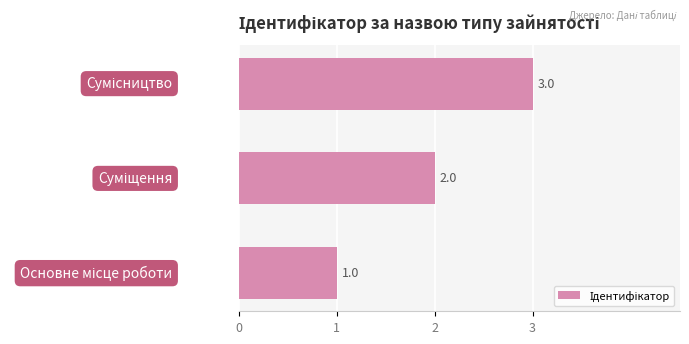

What is the greatest value displayed?

3